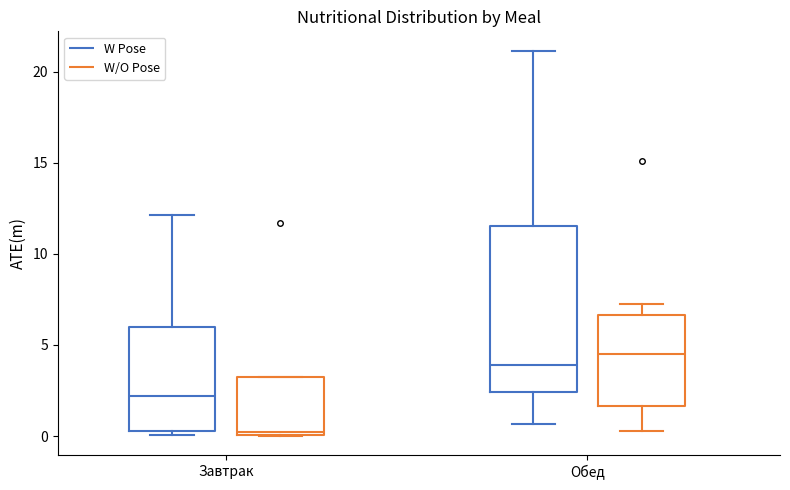

Which box has the lowest median line?

Завтрак (W/O Pose)